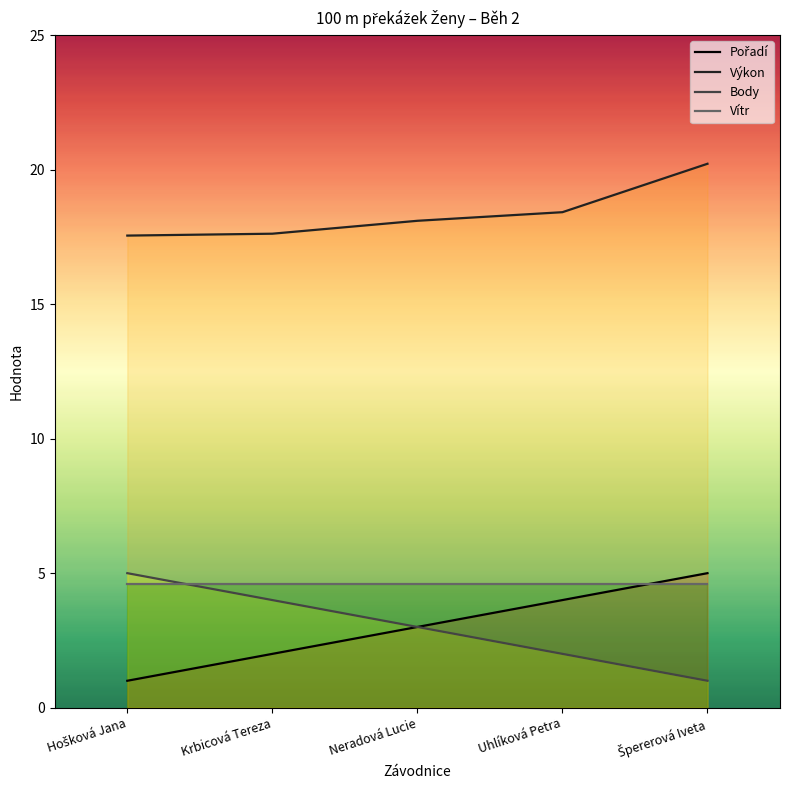

What is the label of the 2nd point from the left?

Krbicová Tereza